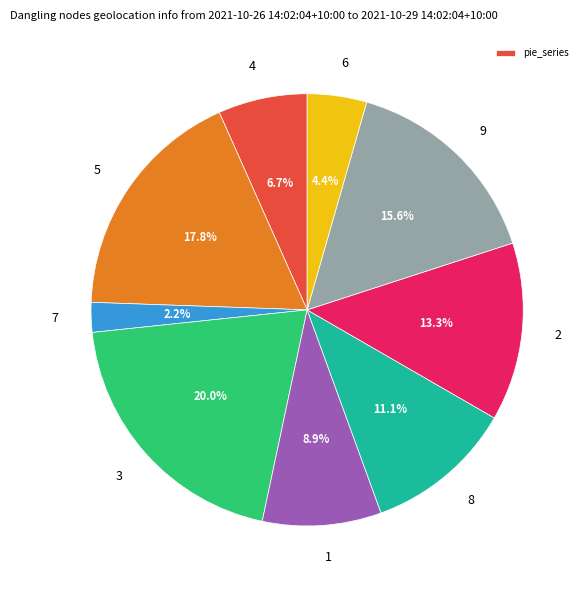

To the nearest percent, what is the average slice percentage?

11%